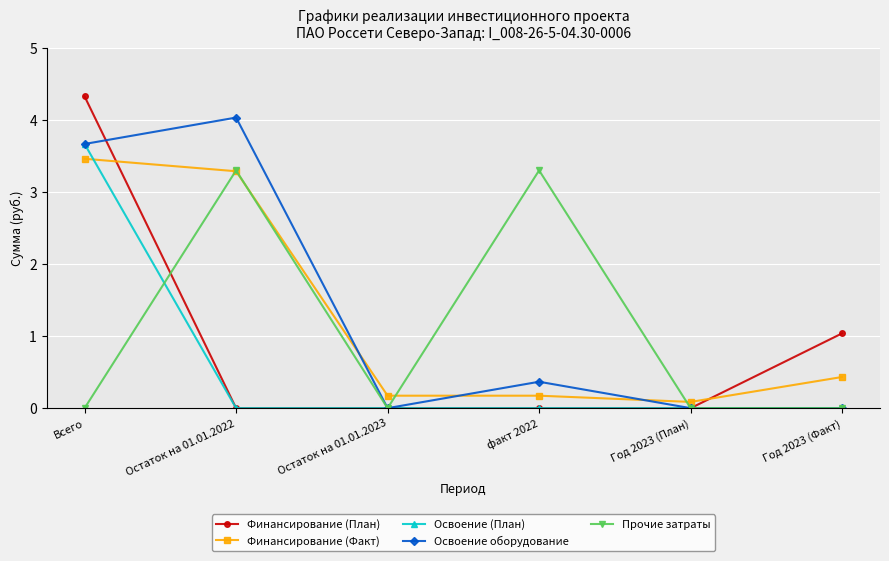

Reading left to right, transcribe all the data shown in this chart.

Финансирование (План): Всего=4.3	Остаток на 01.01.2022=0.0	Остаток на 01.01.2023=0.0	факт 2022=0.0	Год 2023 (План)=0.0	Год 2023 (Факт)=1.0
Финансирование (Факт): Всего=3.5	Остаток на 01.01.2022=3.3	Остаток на 01.01.2023=0.2	факт 2022=0.2	Год 2023 (План)=0.1	Год 2023 (Факт)=0.4
Освоение (План): Всего=3.7	Остаток на 01.01.2022=0.0	Остаток на 01.01.2023=0.0	факт 2022=0.0	Год 2023 (План)=0.0	Год 2023 (Факт)=0.0
Освоение оборудование: Всего=3.7	Остаток на 01.01.2022=4.0	Остаток на 01.01.2023=0.0	факт 2022=0.4	Год 2023 (План)=0.0	Год 2023 (Факт)=0.0
Прочие затраты: Всего=0.0	Остаток на 01.01.2022=3.3	Остаток на 01.01.2023=0.0	факт 2022=3.3	Год 2023 (План)=0.0	Год 2023 (Факт)=0.0